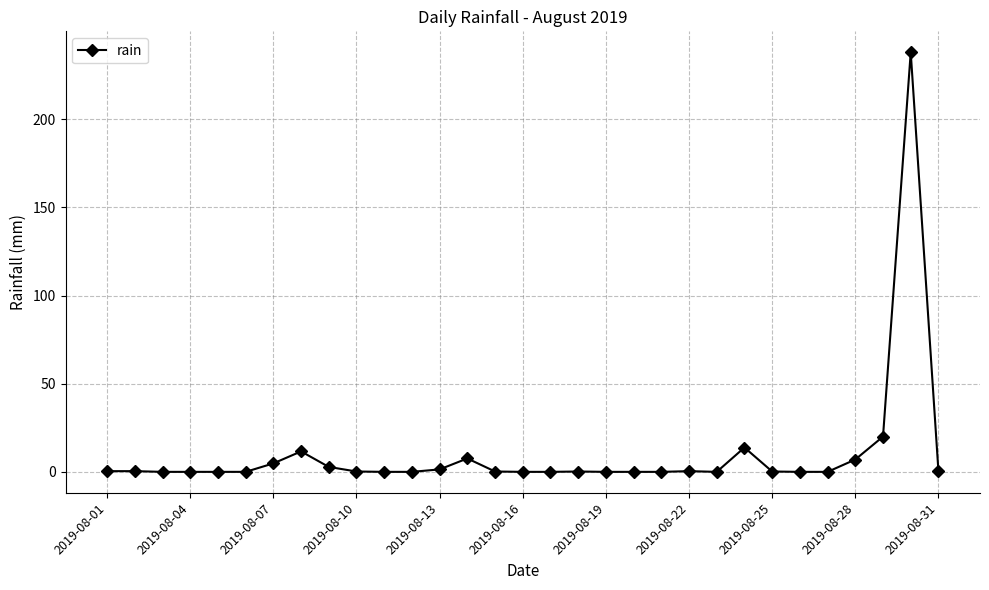

What is the sum of all values?

309.4